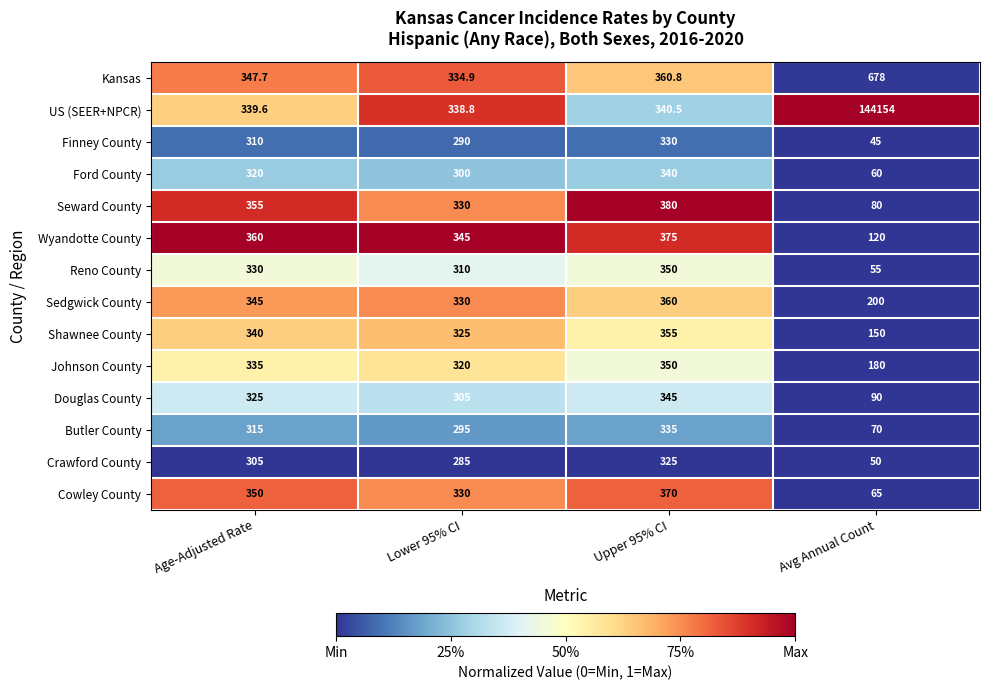

What is the average value of the Sedgwick County series?

308.8